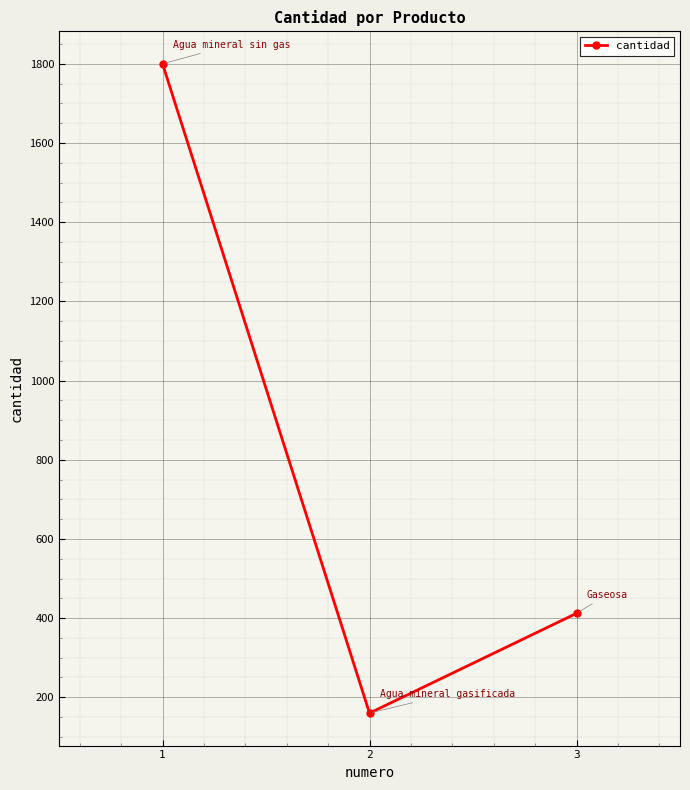

Between 1 and 3, which is larger?

1